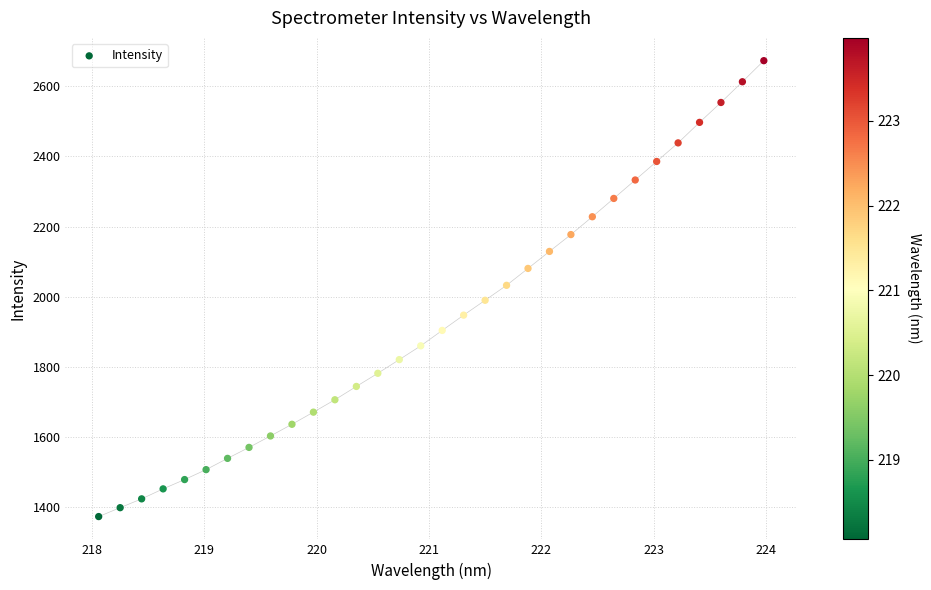

What is the range of Y values (max minus min)?

1301.9